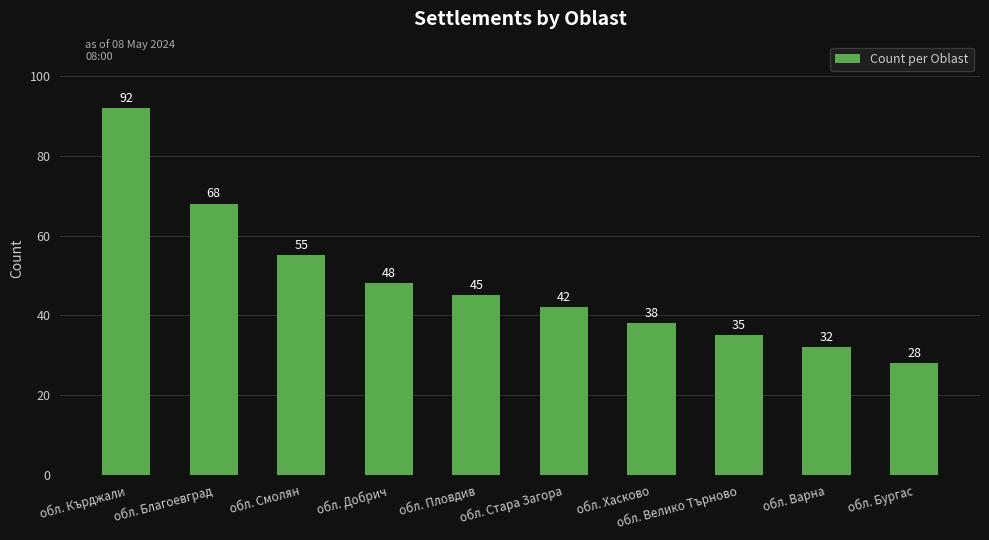

What is the change in value from обл. Варна to обл. Бургас?

-4